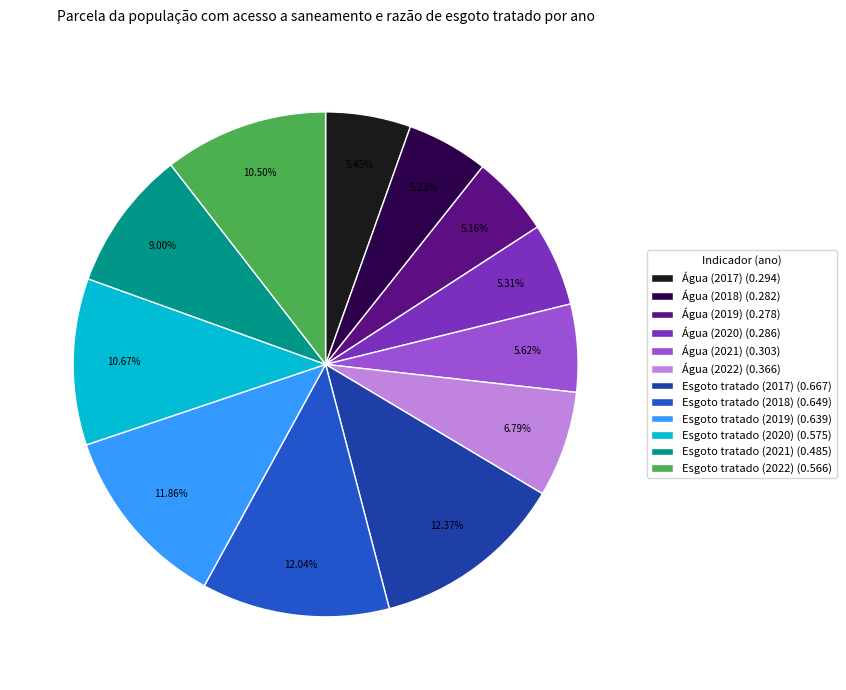

How many slices are in this pie chart?

12